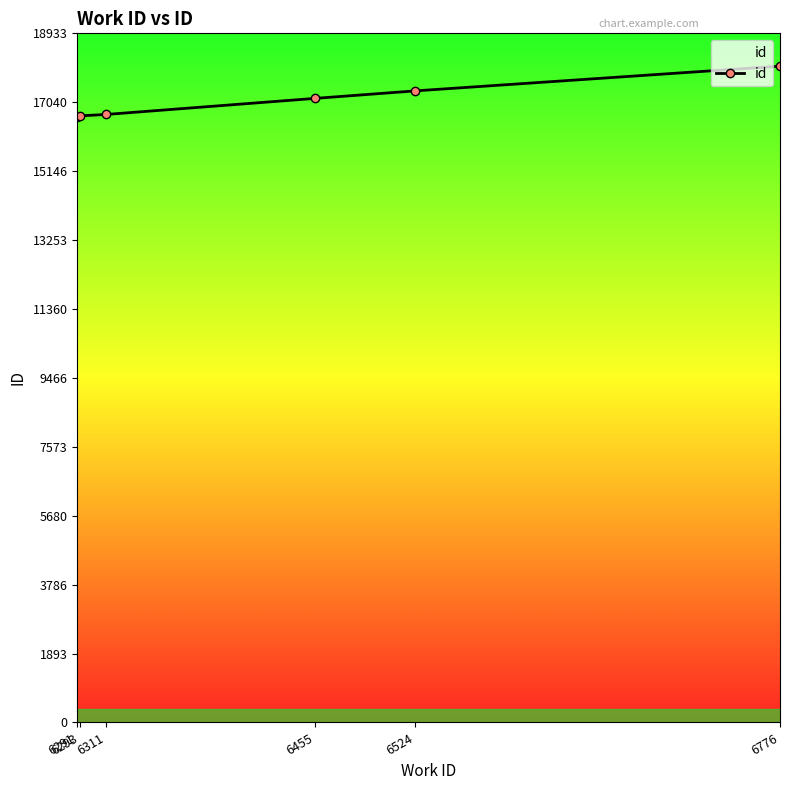

What is the change in value from 6293 to 6524?

+685